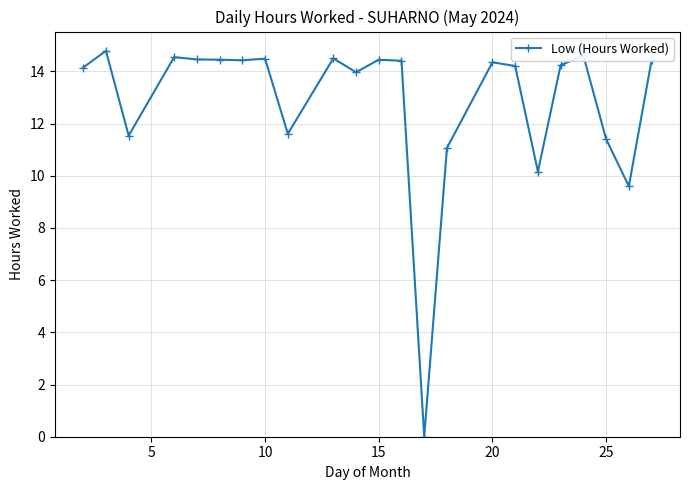

True or false: the data has more than 1 interior local peaks.

True